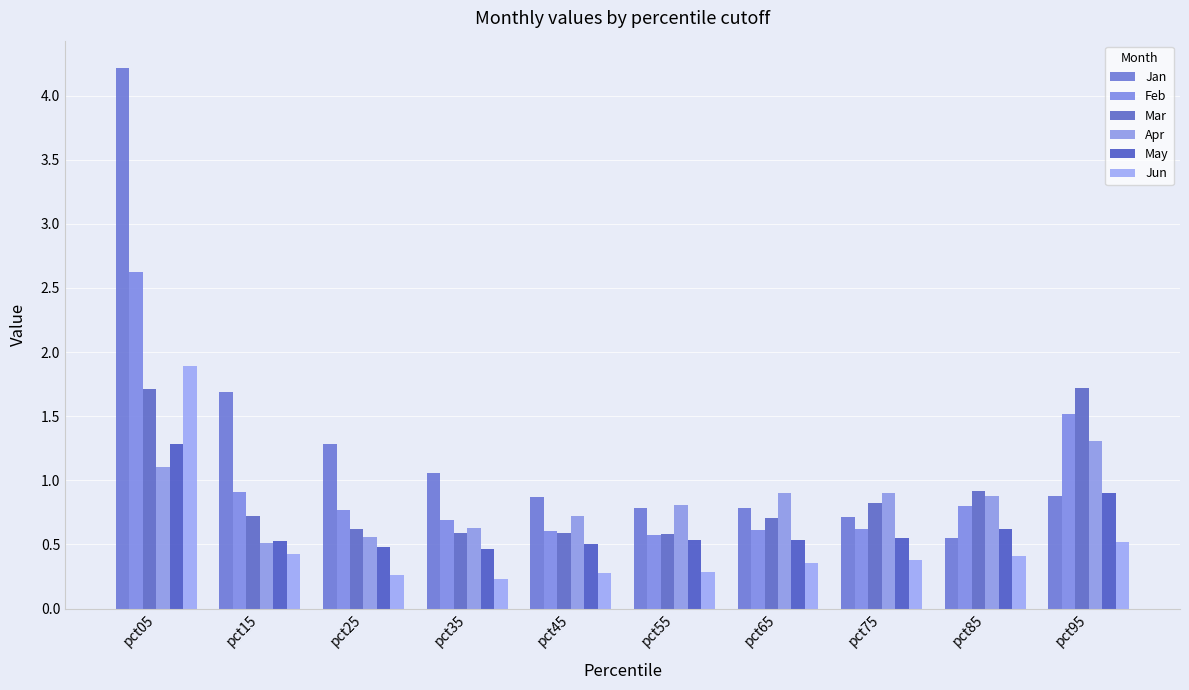

What is the sum of all Jun values?

5.0